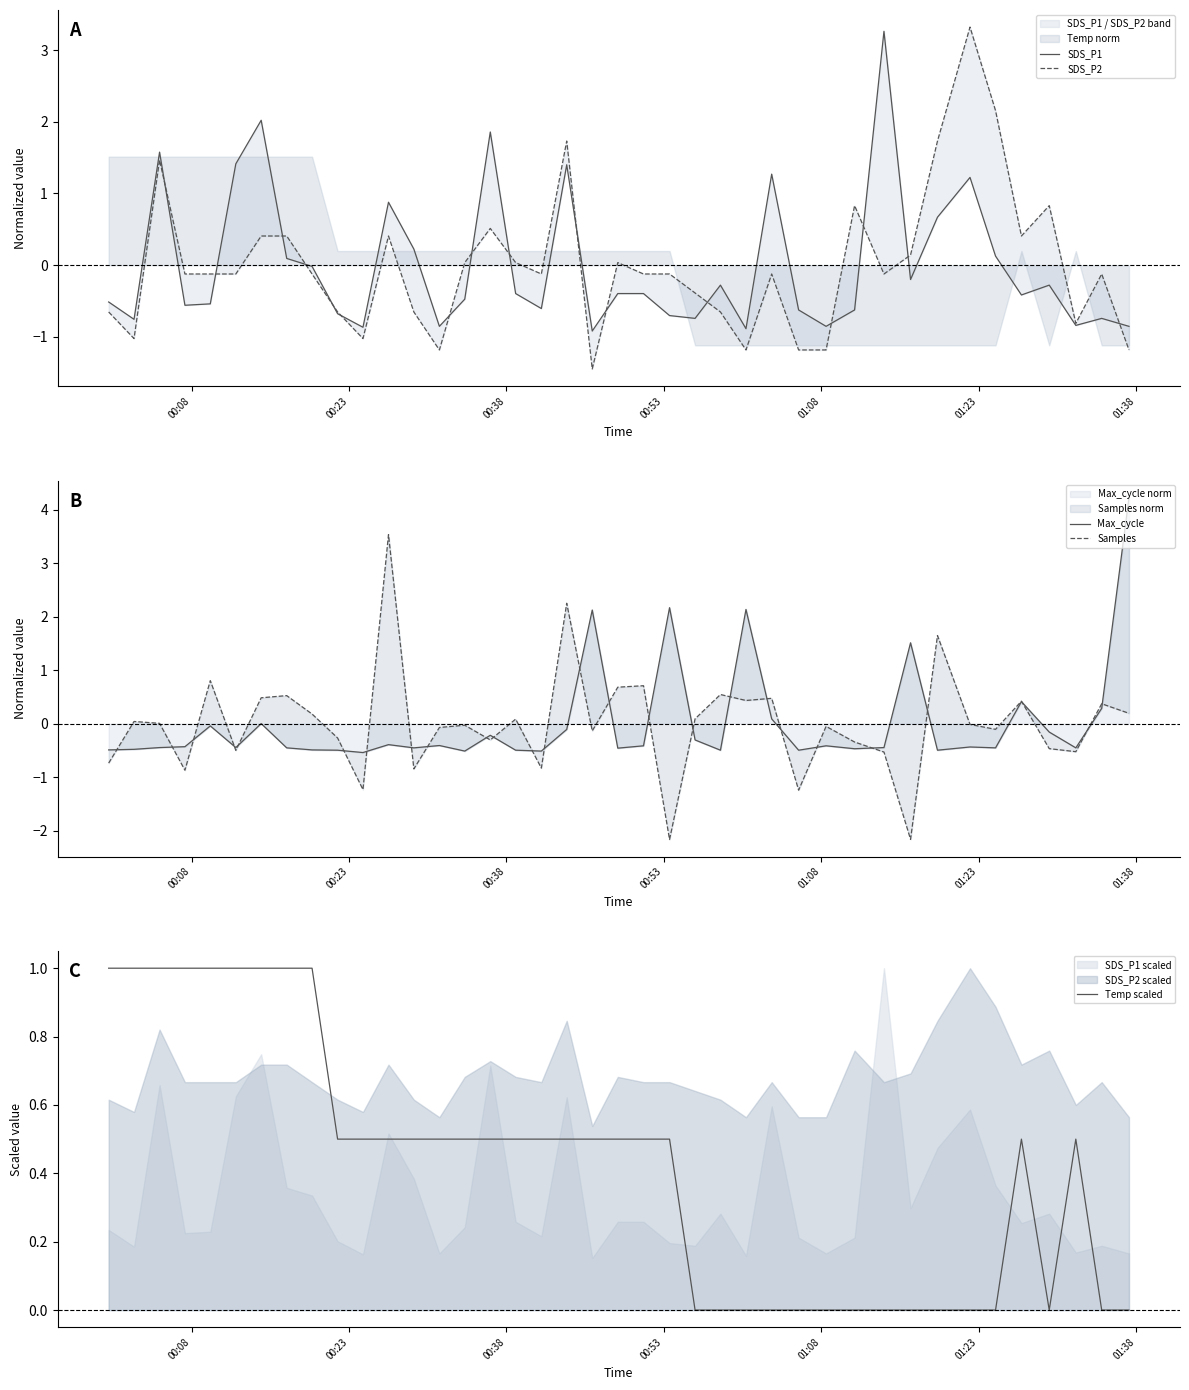

What is the highest value of the Temp scaled series?

1.0